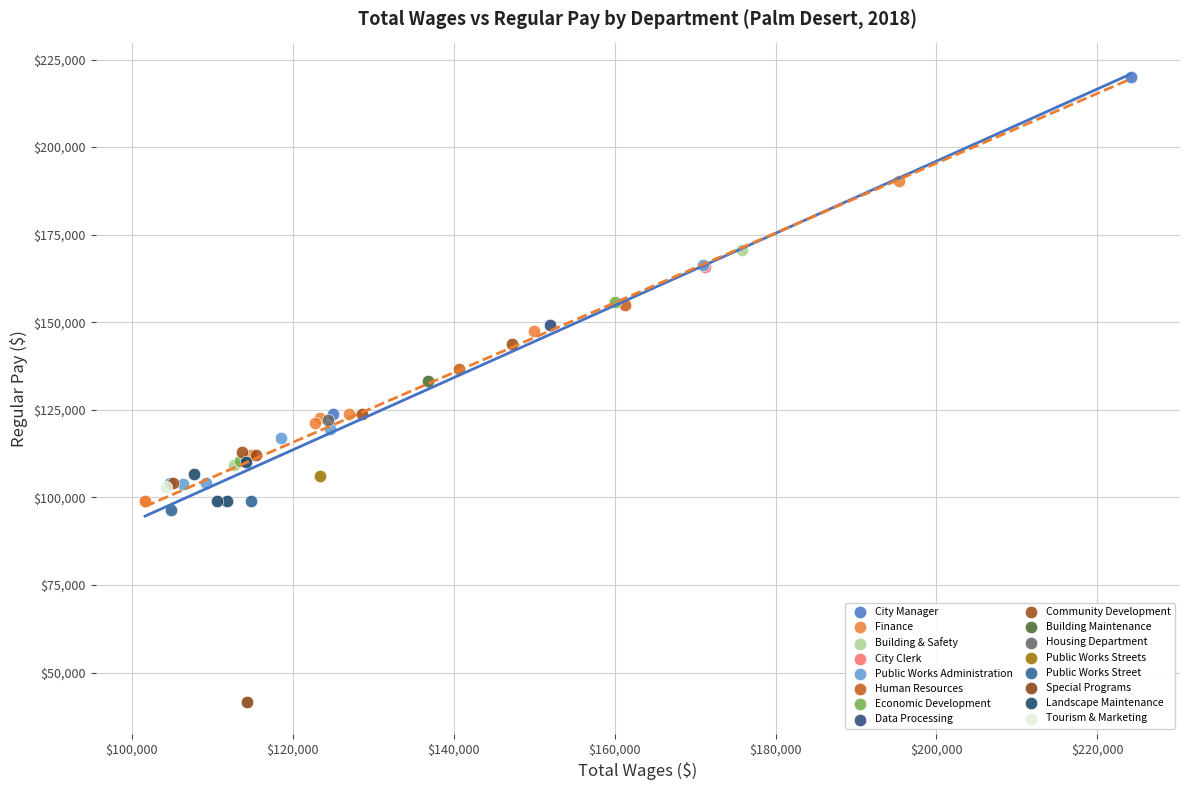

What are all the series names shown in the legend?

City Manager, Finance, Building & Safety, City Clerk, Public Works Administration, Human Resources, Economic Development, Data Processing, Community Development, Building Maintenance, Housing Department, Public Works Streets, Public Works Street, Special Programs, Landscape Maintenance, Tourism & Marketing